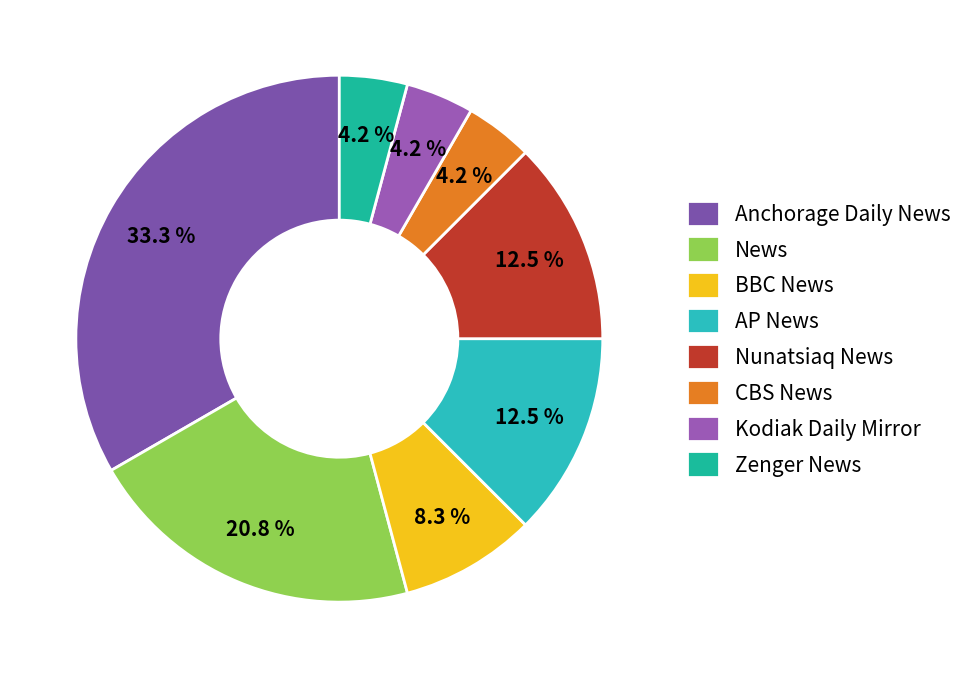

Rank the categories by value from lowest to highest.

CBS News, Kodiak Daily Mirror, Zenger News, BBC News, AP News, Nunatsiaq News, News, Anchorage Daily News